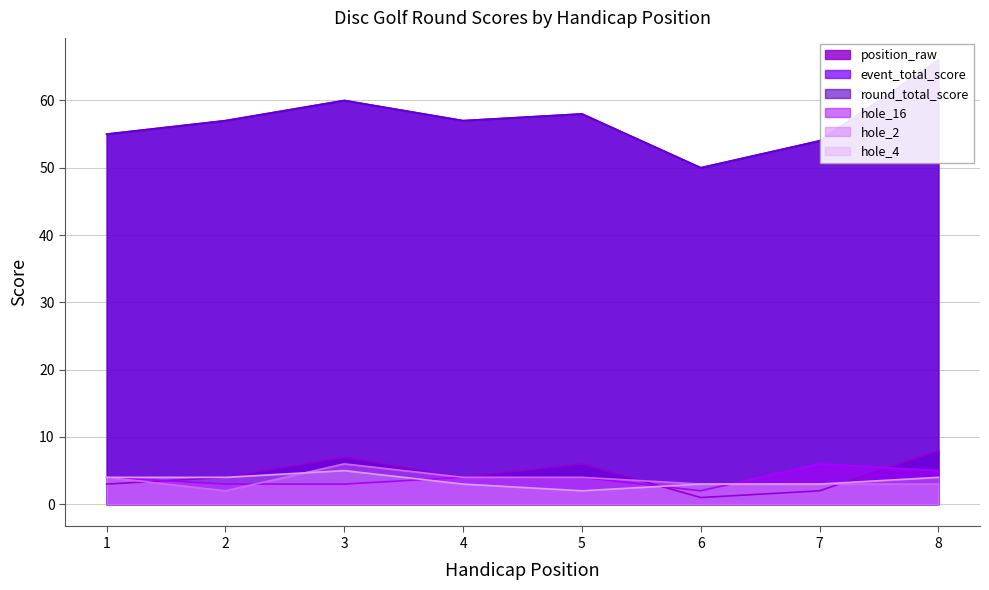

At how many categories does at least one series exceed 31?

8